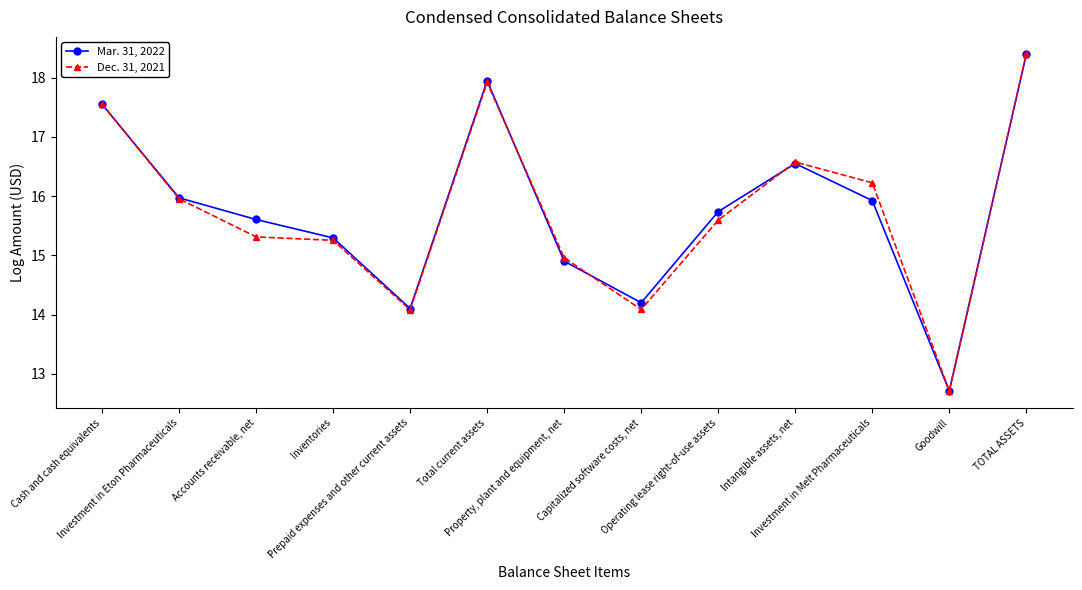

How many interior local peaks does the Dec. 31, 2021 series have?

2